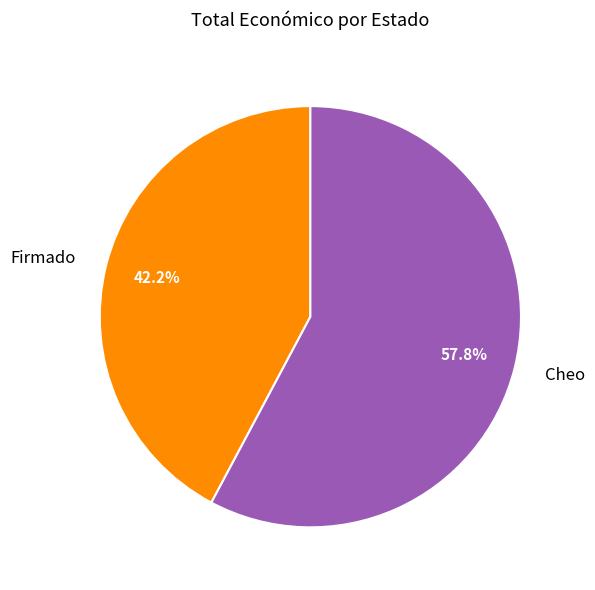

Which slice is the smallest?

Firmado